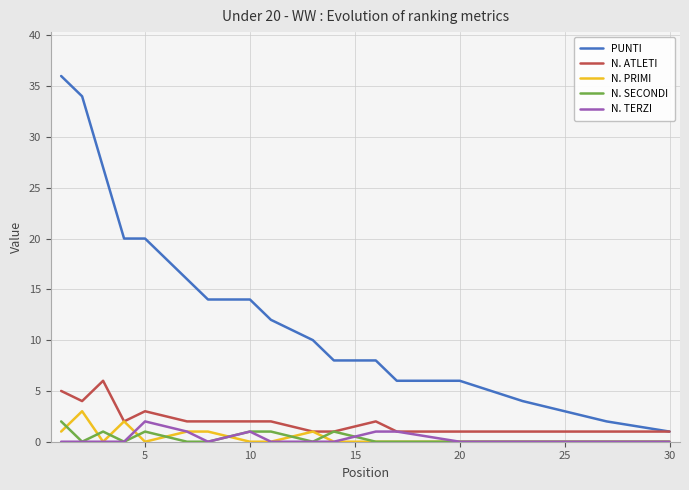

True or false: N. PRIMI and N. TERZI cross at least once.

True